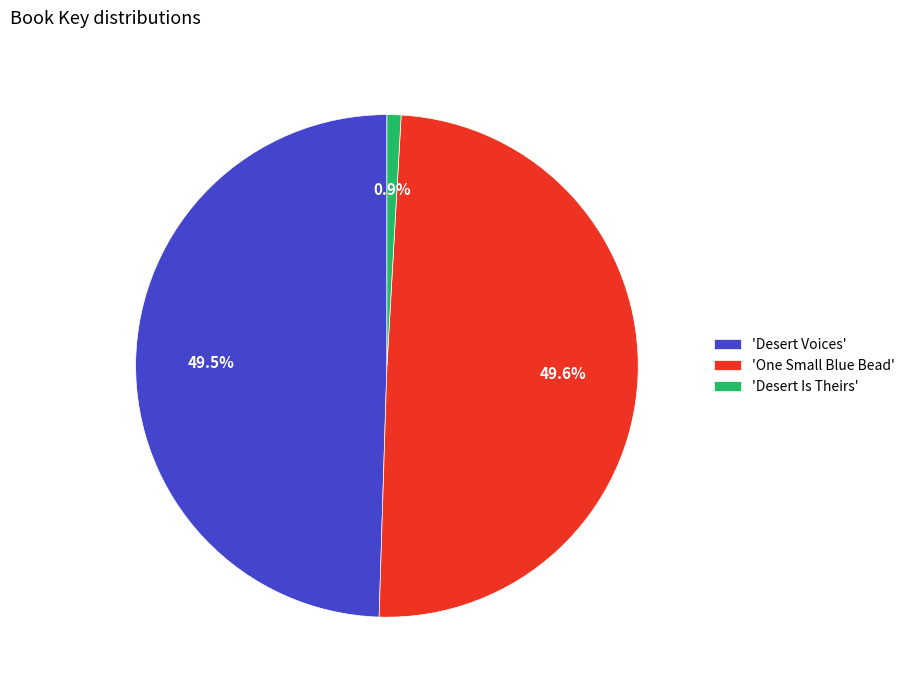

What is the smallest slice in the pie chart?

'Desert Is Theirs'